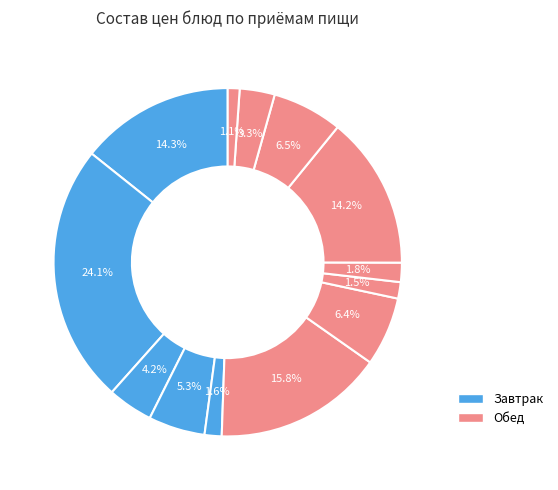

Is there a majority slice in this chart?

No